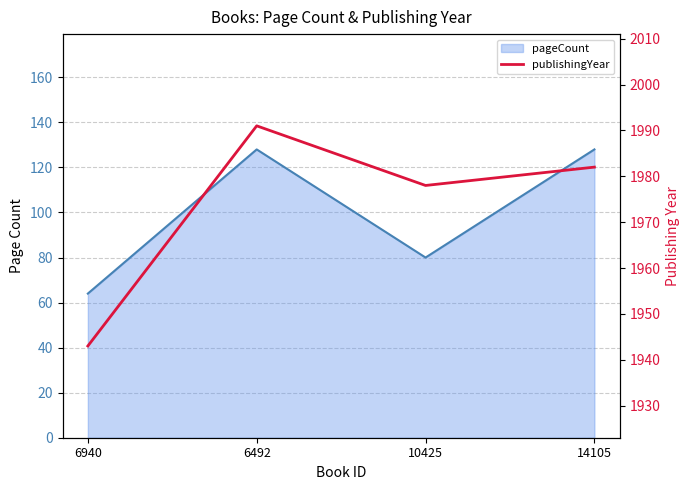

How many lines are shown in the chart?

2